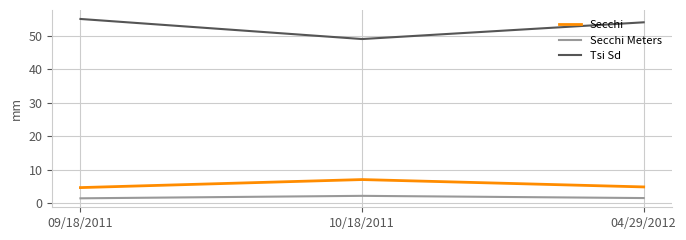

List the series in order of their peak value, highest first.

Tsi Sd, Secchi, Secchi Meters